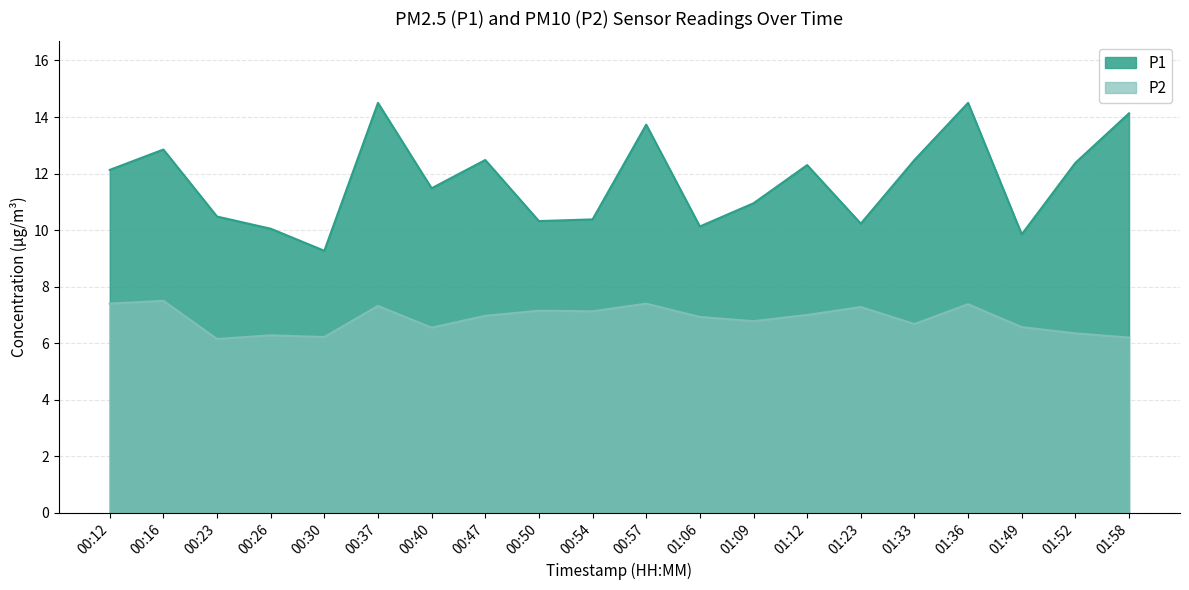

Where is the first local minimum for P2?

00:23